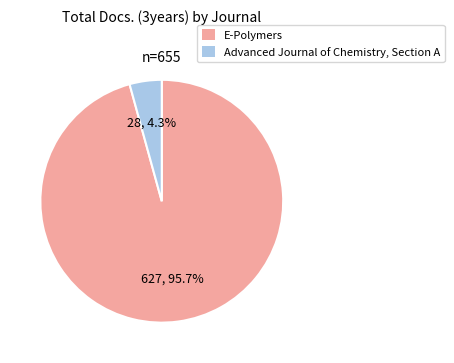

To the nearest percent, what is the difference between the Advanced Journal of Chemistry, Section A and E-Polymers slice percentages?

91%